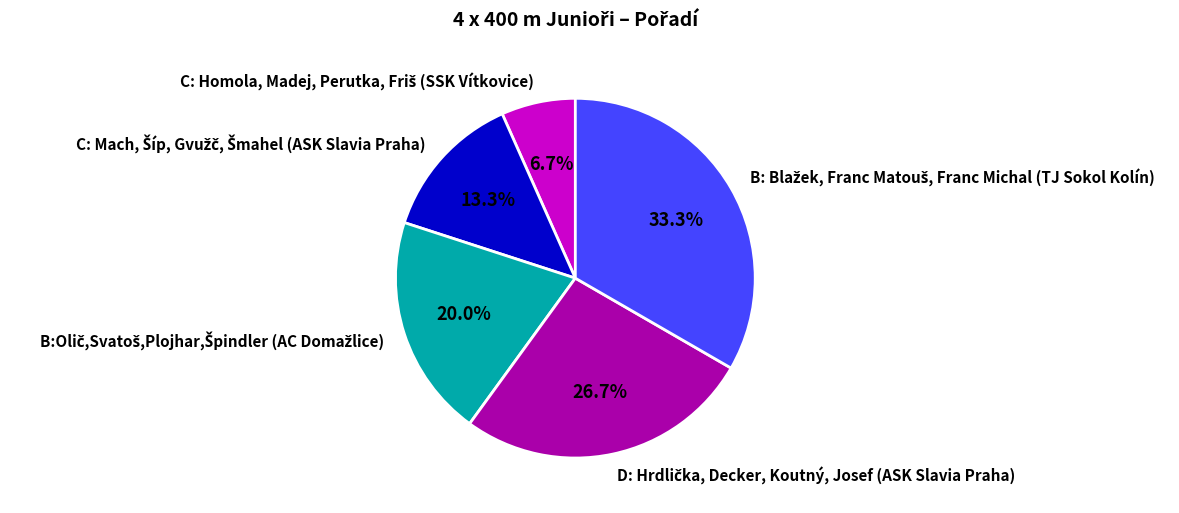

Is there any slice that represents more than half of the pie?

No